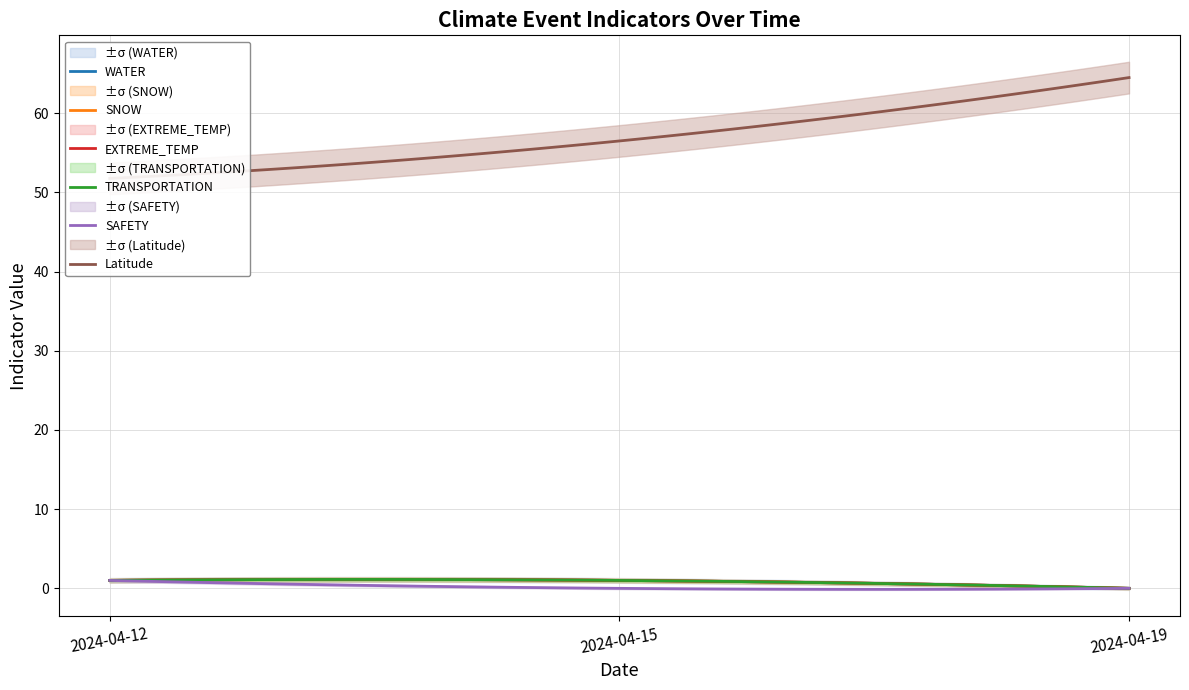

How many lines are shown in the chart?

6